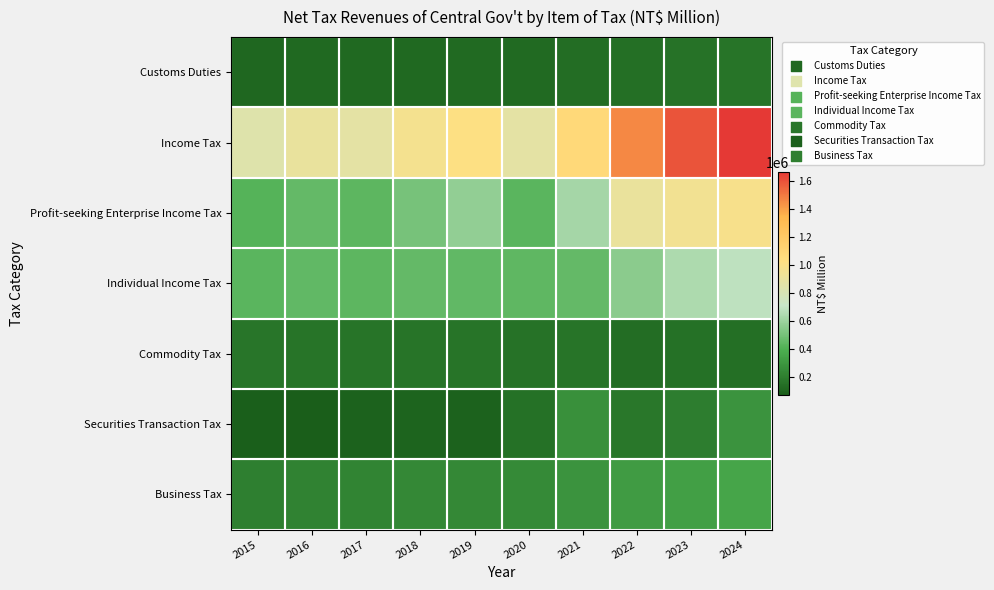

How many distinct data groups are displayed?

7